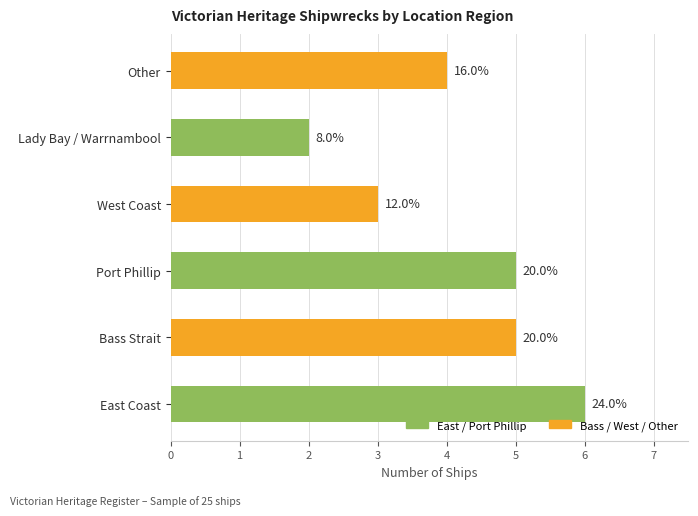

How many data points are less than 5?

3